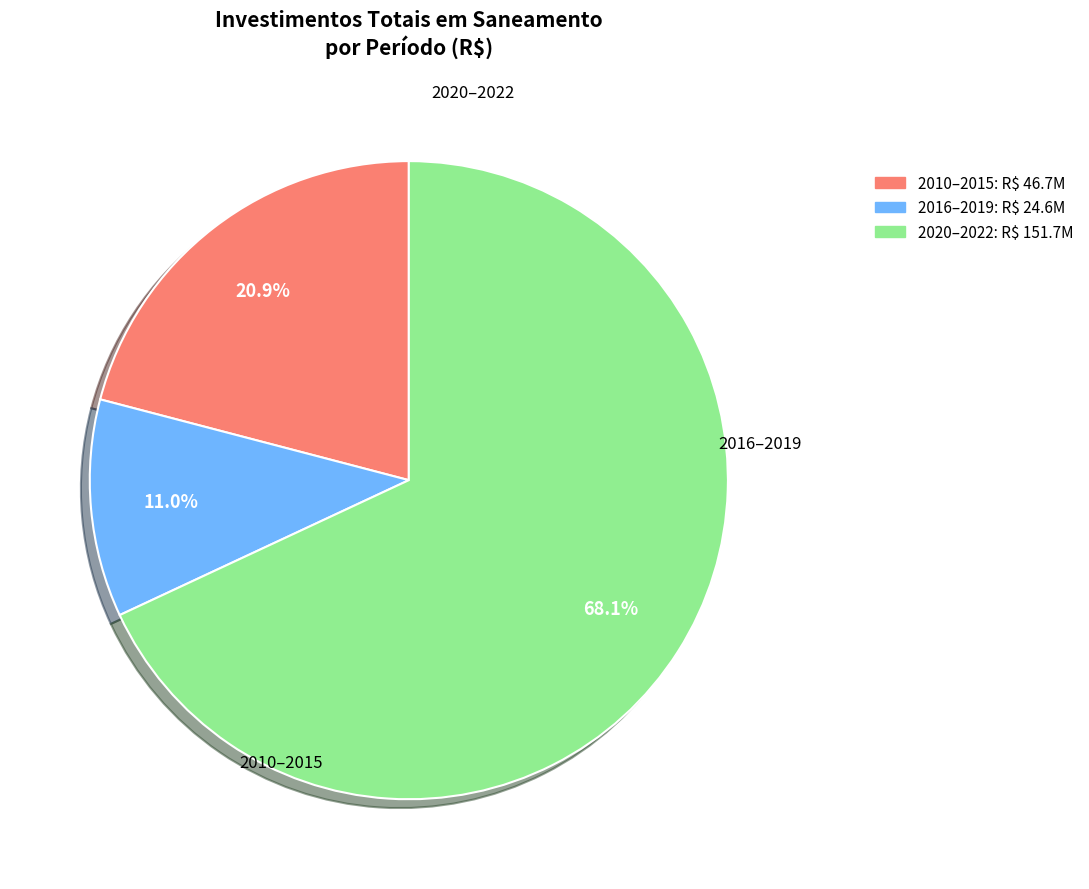

Does any single category account for the majority?

Yes